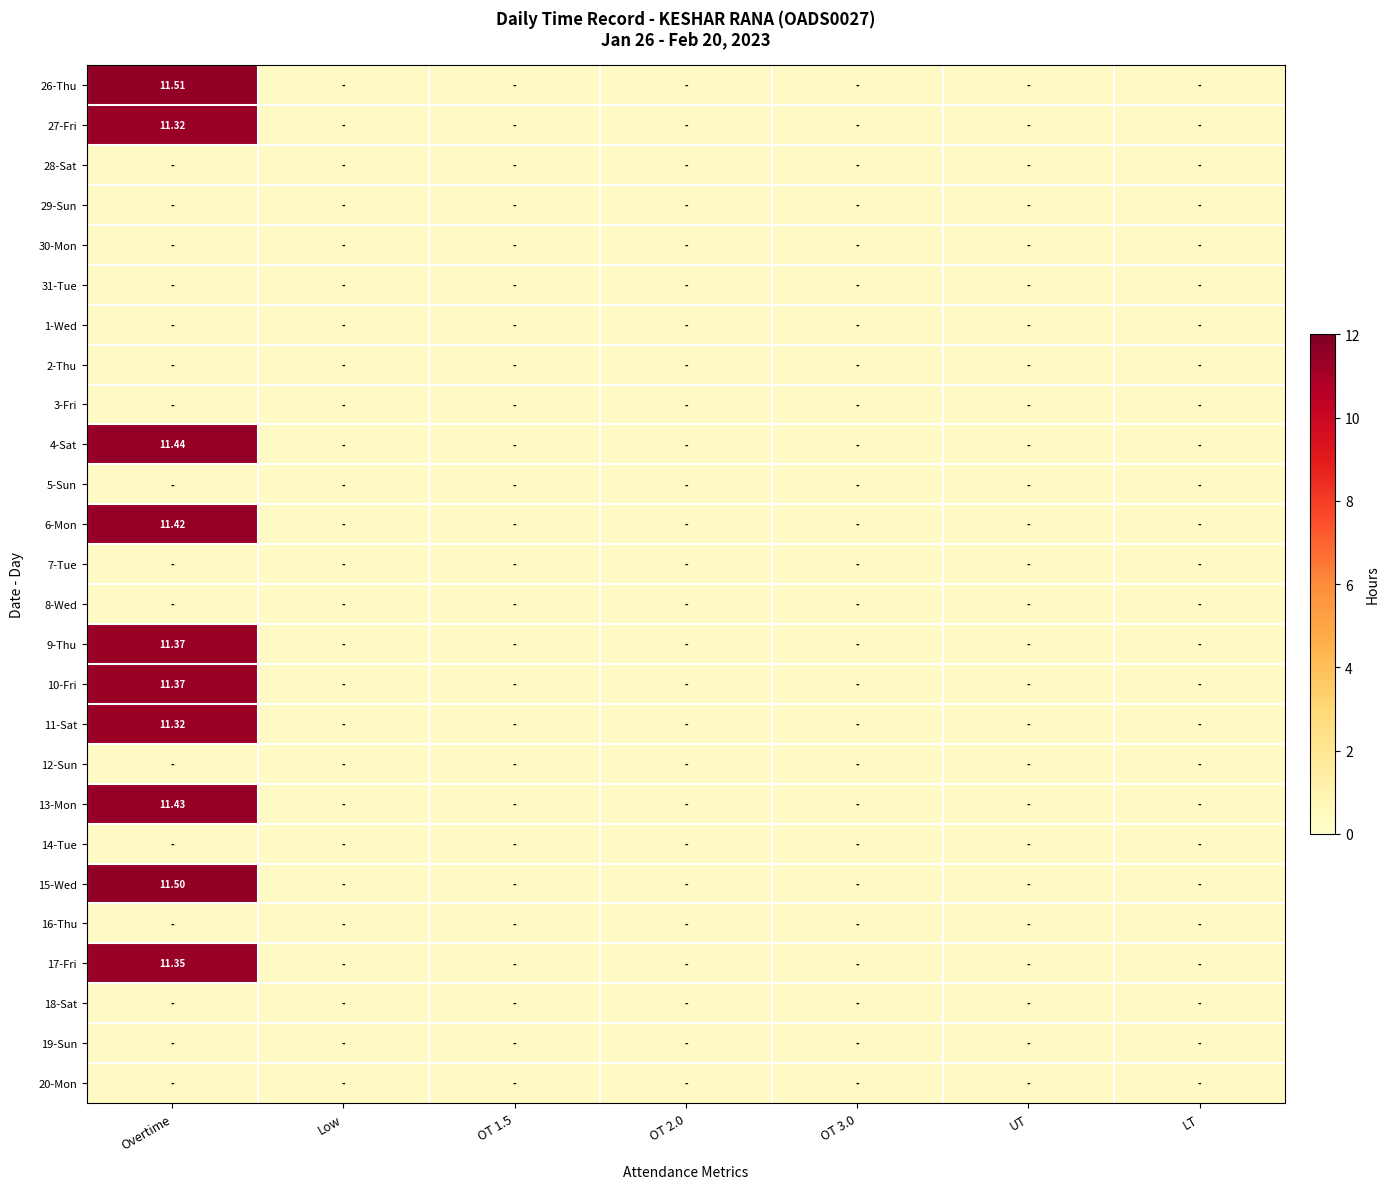

At how many categories does at least one series exceed 11?

1